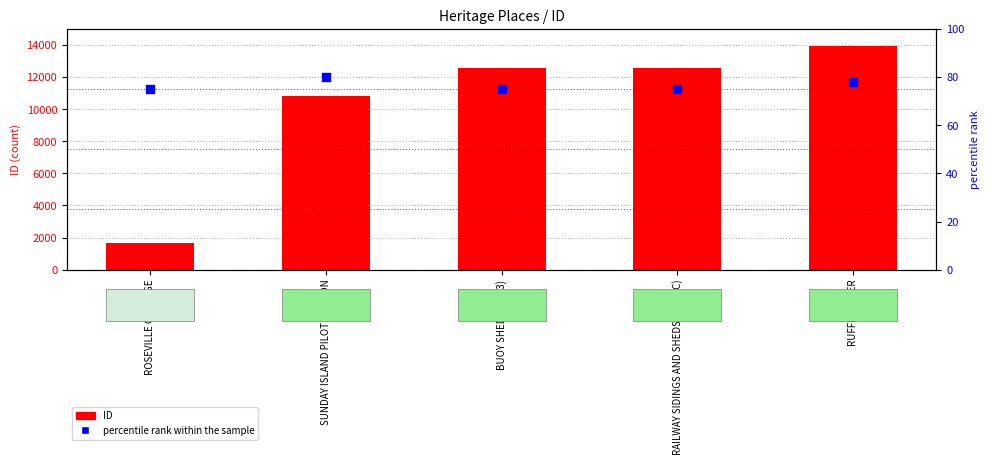

Which series has the largest Y range (max minus min)?

ID